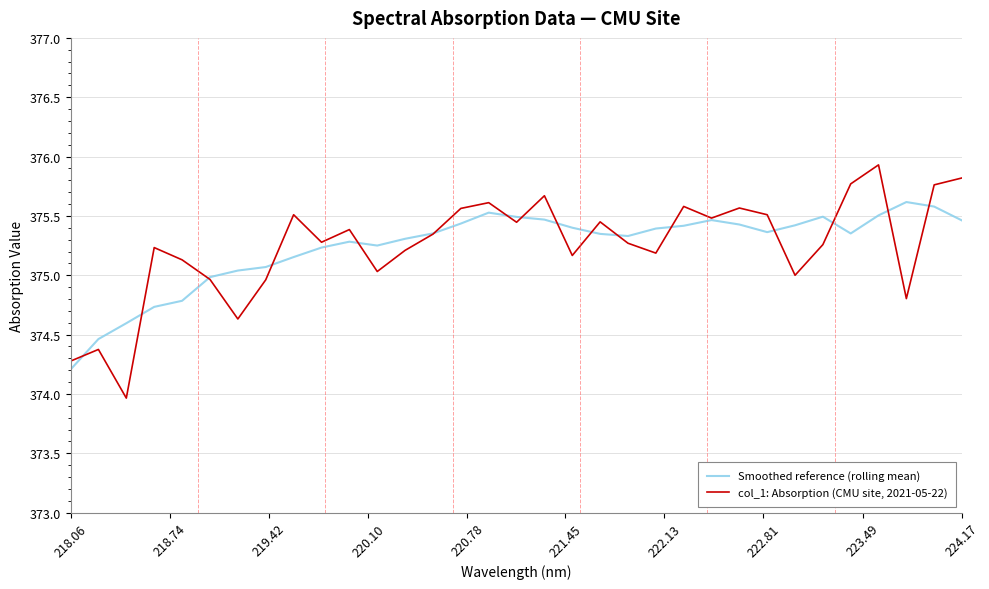

What is the minimum value for Smoothed reference (rolling mean)?

374.2